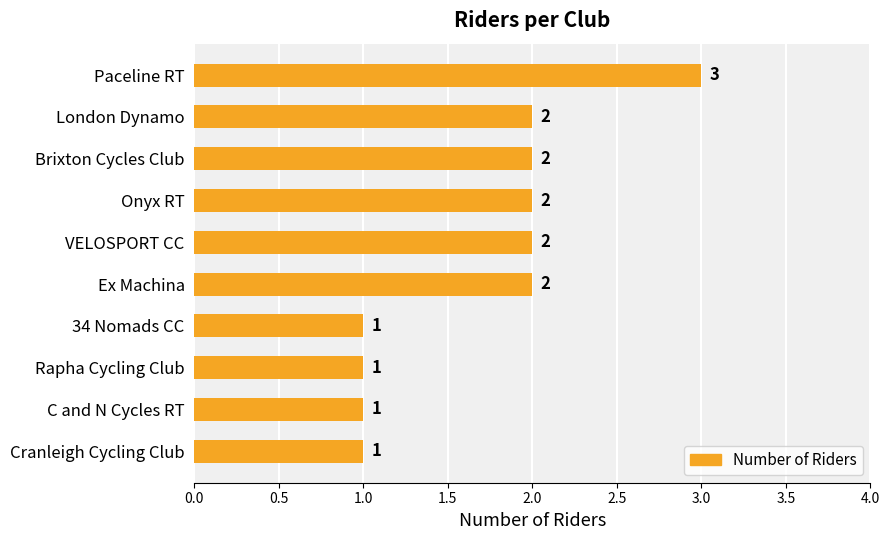

The chart shows a value of 1 at Rapha Cycling Club. True or false?

True